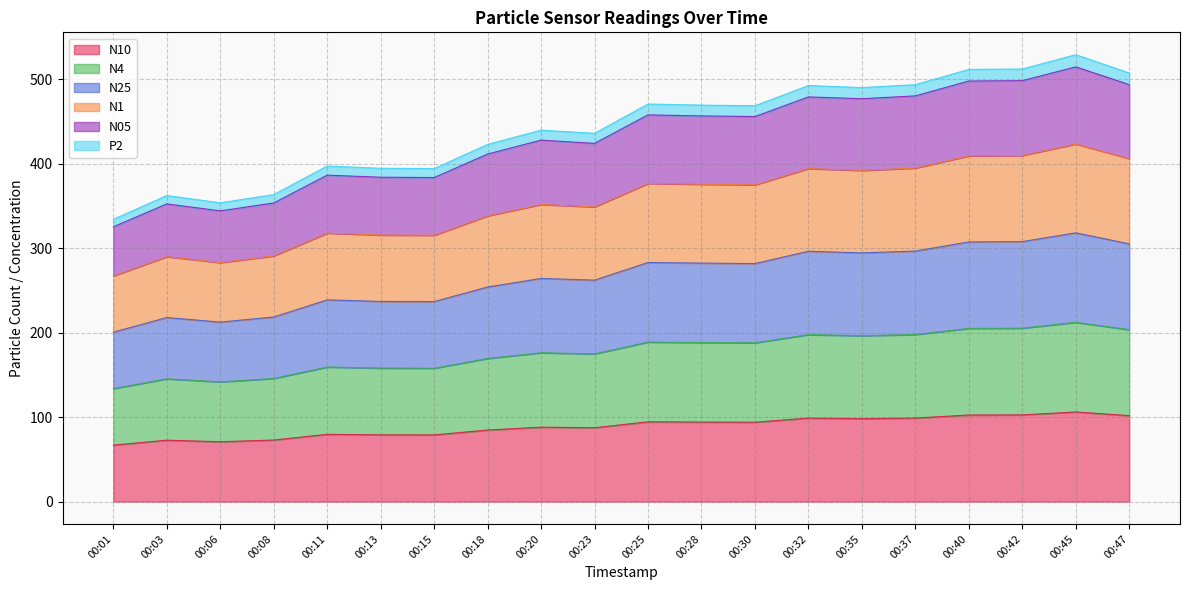

What is the total value across all series at 00:28?

469.5